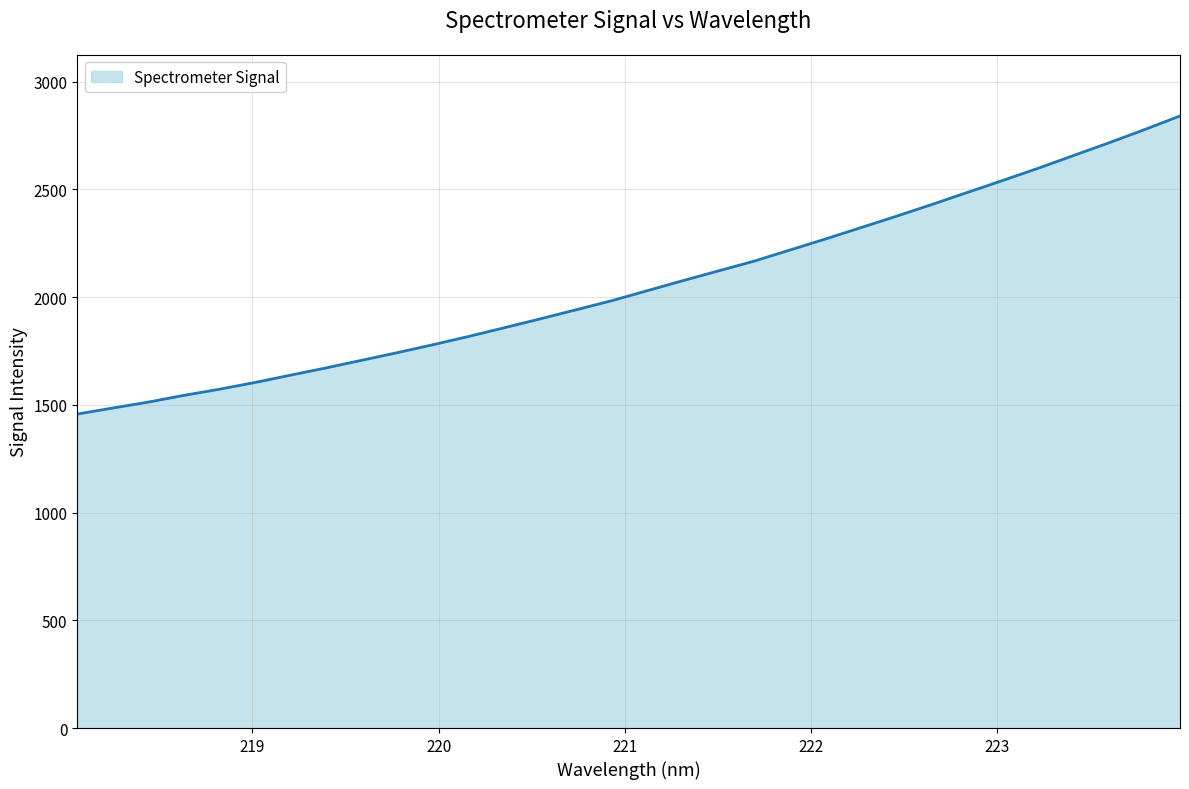

What is the difference between the maximum and minimum values?

1383.3